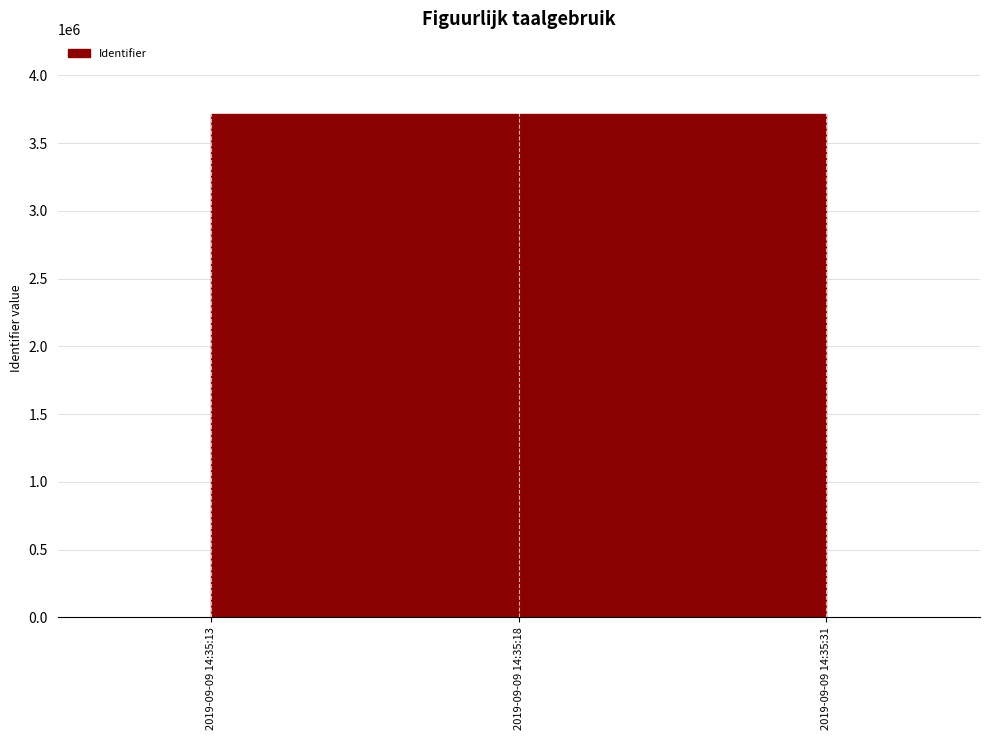

Which has a higher value, 2019-09-09 14:35:13 or 2019-09-09 14:35:18?

2019-09-09 14:35:18